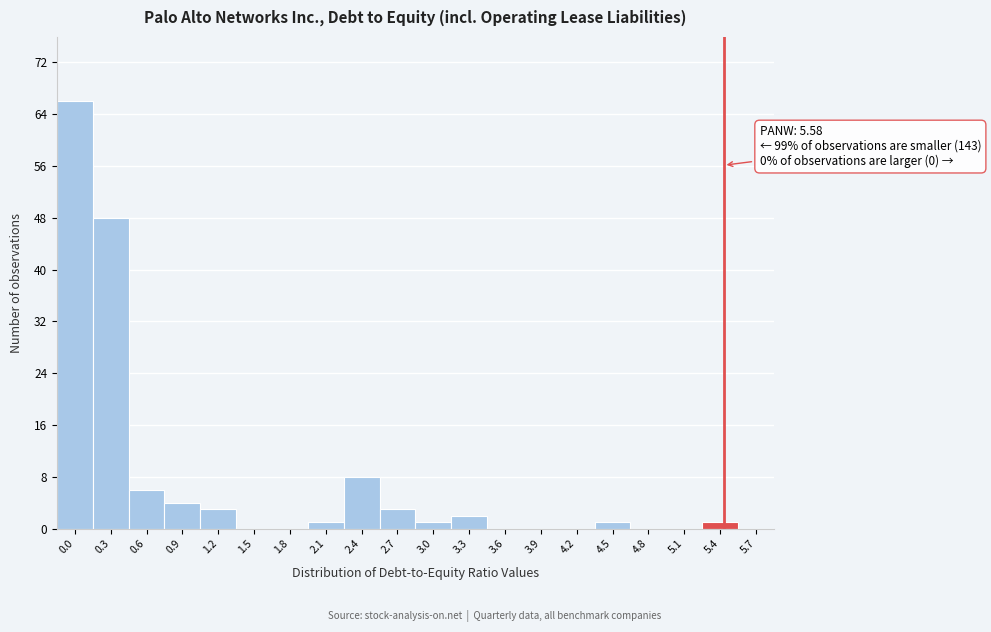

Reading left to right, transcribe all the data shown in this chart.

0.0=66	0.3=48	0.6=6	0.9=4	1.2=3	1.5=0	1.8=0	2.1=1	2.4=8	2.7=3	3.0=1	3.3=2	3.6=0	3.9=0	4.2=0	4.5=1	4.8=0	5.1=0	5.4=1	5.7=0